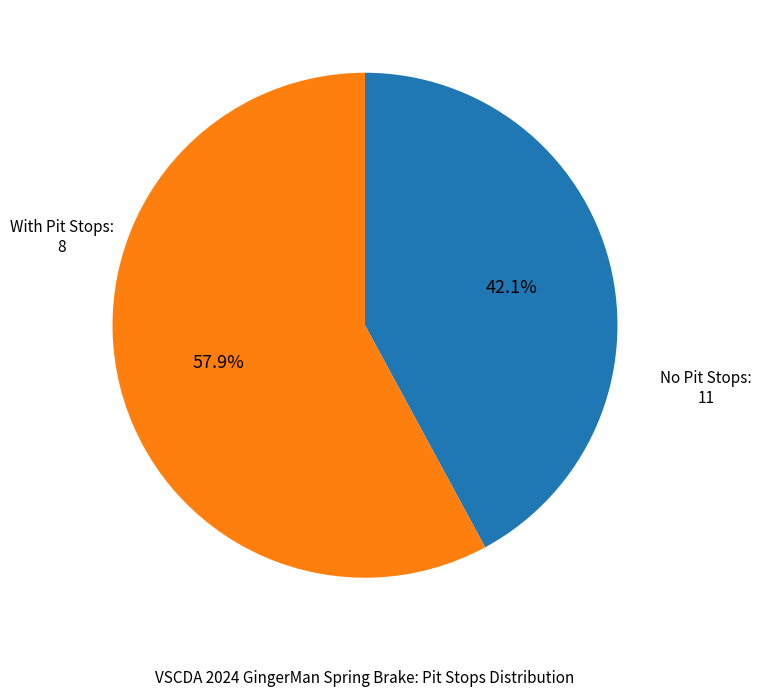

How many slices are in this pie chart?

2